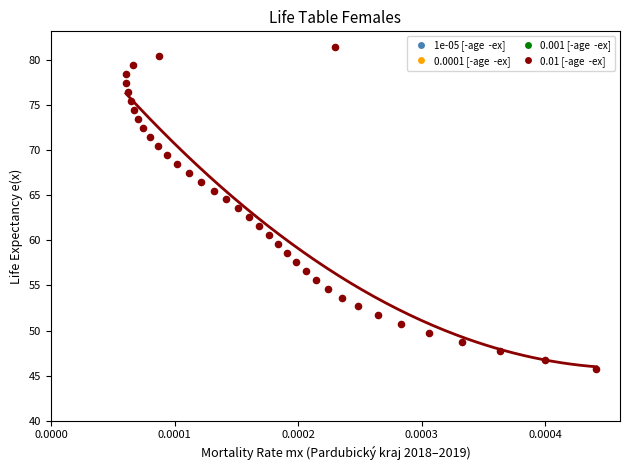

What is the range of Y values (max minus min)?

35.6